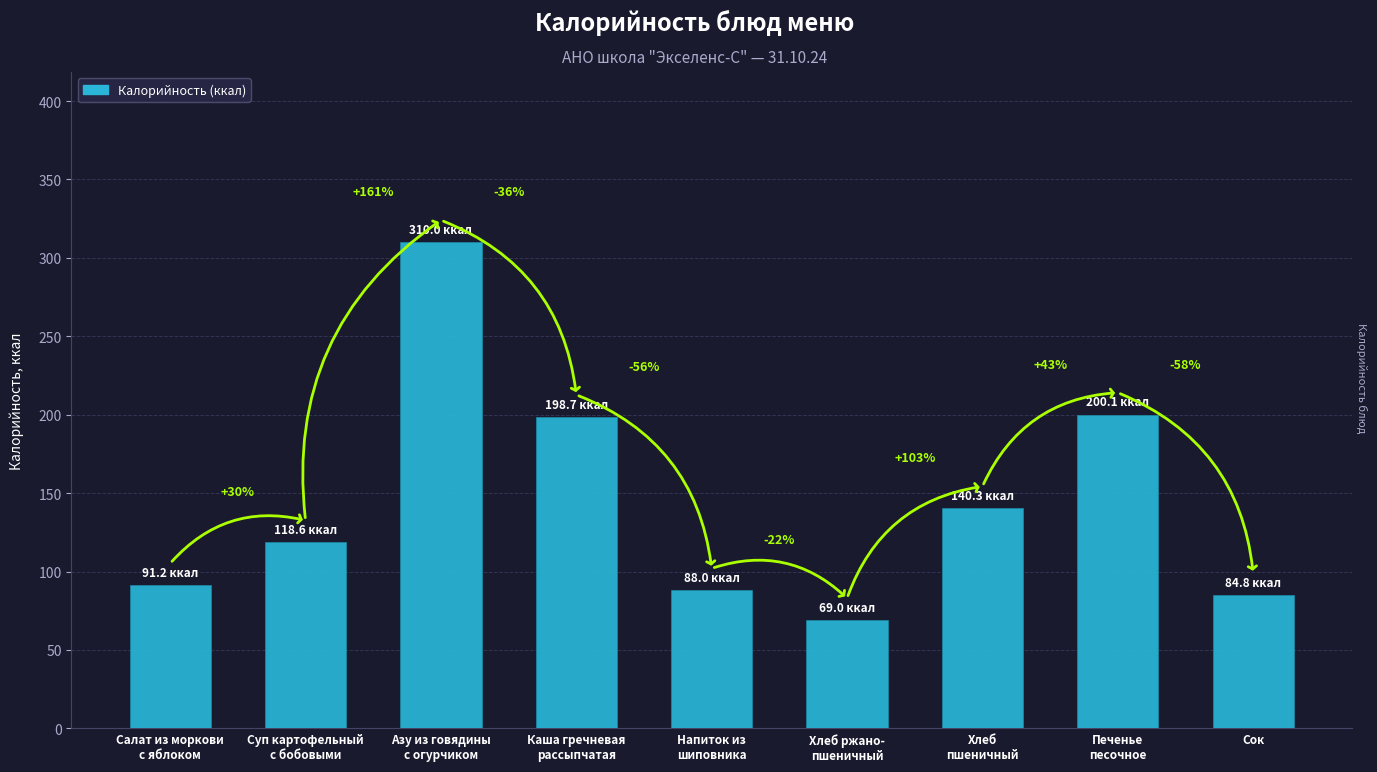

Rank the categories by value from highest to lowest.

Азу из говядины
с огурчиком, Печенье
песочное, Каша гречневая
рассыпчатая, Хлеб
пшеничный, Суп картофельный
с бобовыми, Салат из моркови
с яблоком, Напиток из
шиповника, Сок, Хлеб ржано-
пшеничный